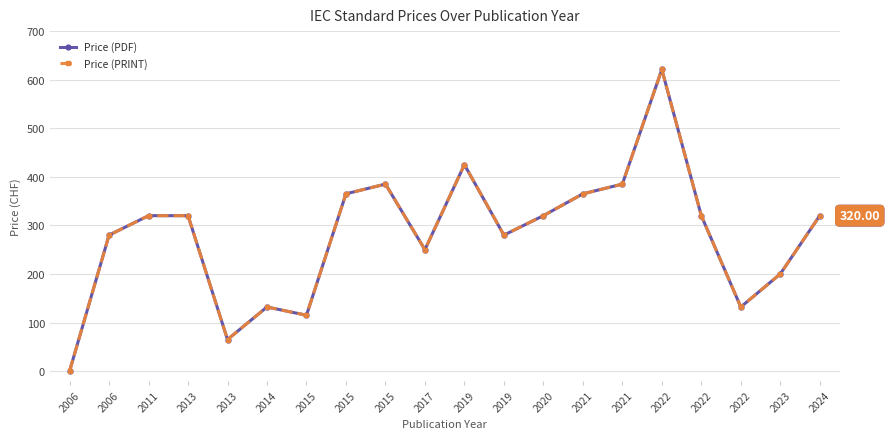

True or false: Price (PRINT) and Price (PDF) intersect in this chart.

False